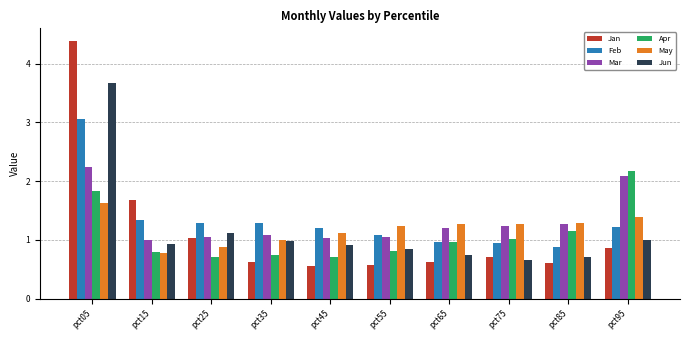

At which label is May closest to 1?

pct35